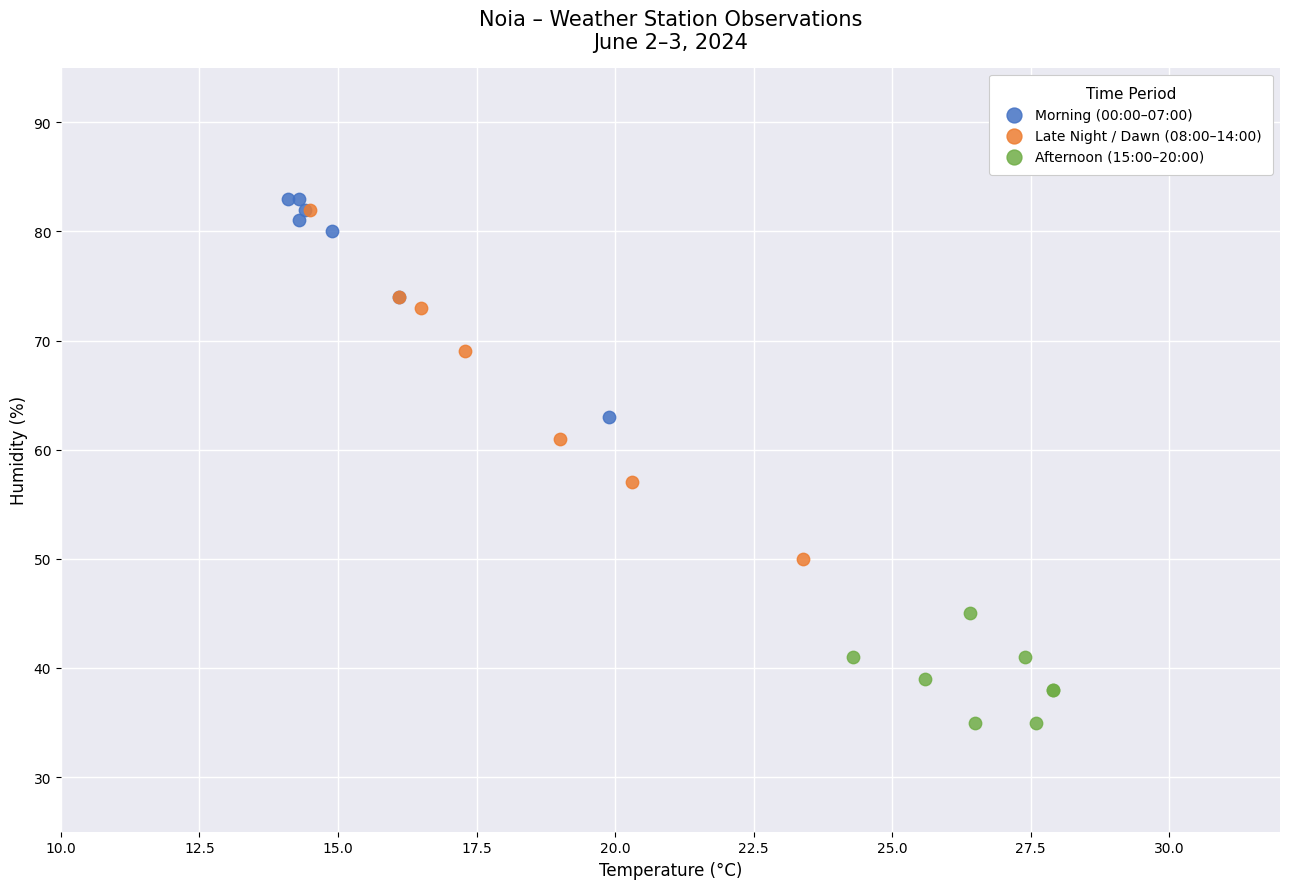

Which series reaches the maximum Y coordinate?

Morning (00:00–07:00)